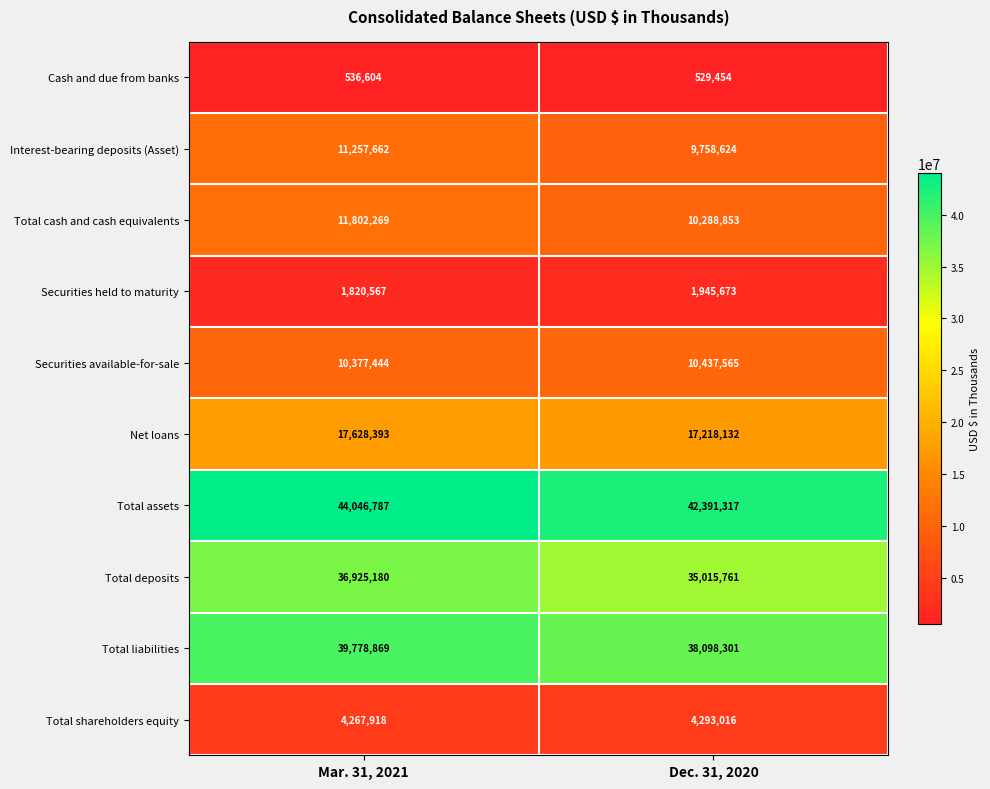

What is the difference between the Interest-bearing deposits (Asset) values at Mar. 31, 2021 and Dec. 31, 2020?

1499038